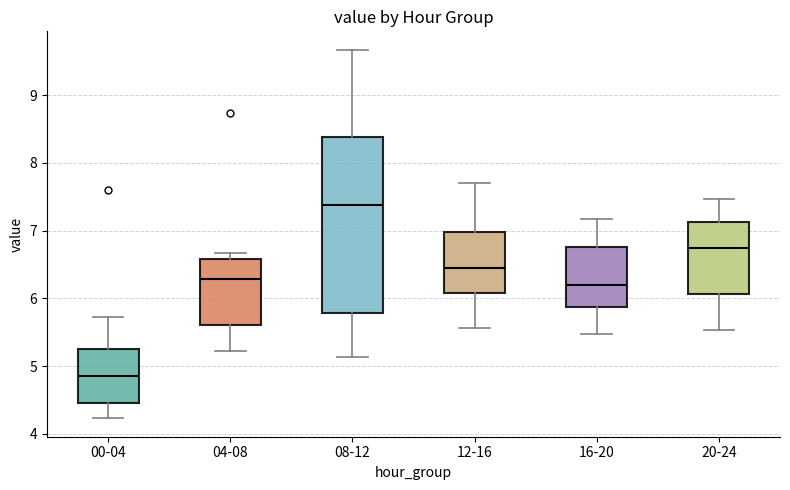

Where is the upper edge of the box for 00-04 on the y-axis? The values are not printed on the chart, so give them approximately, as read against the axis.

5.3